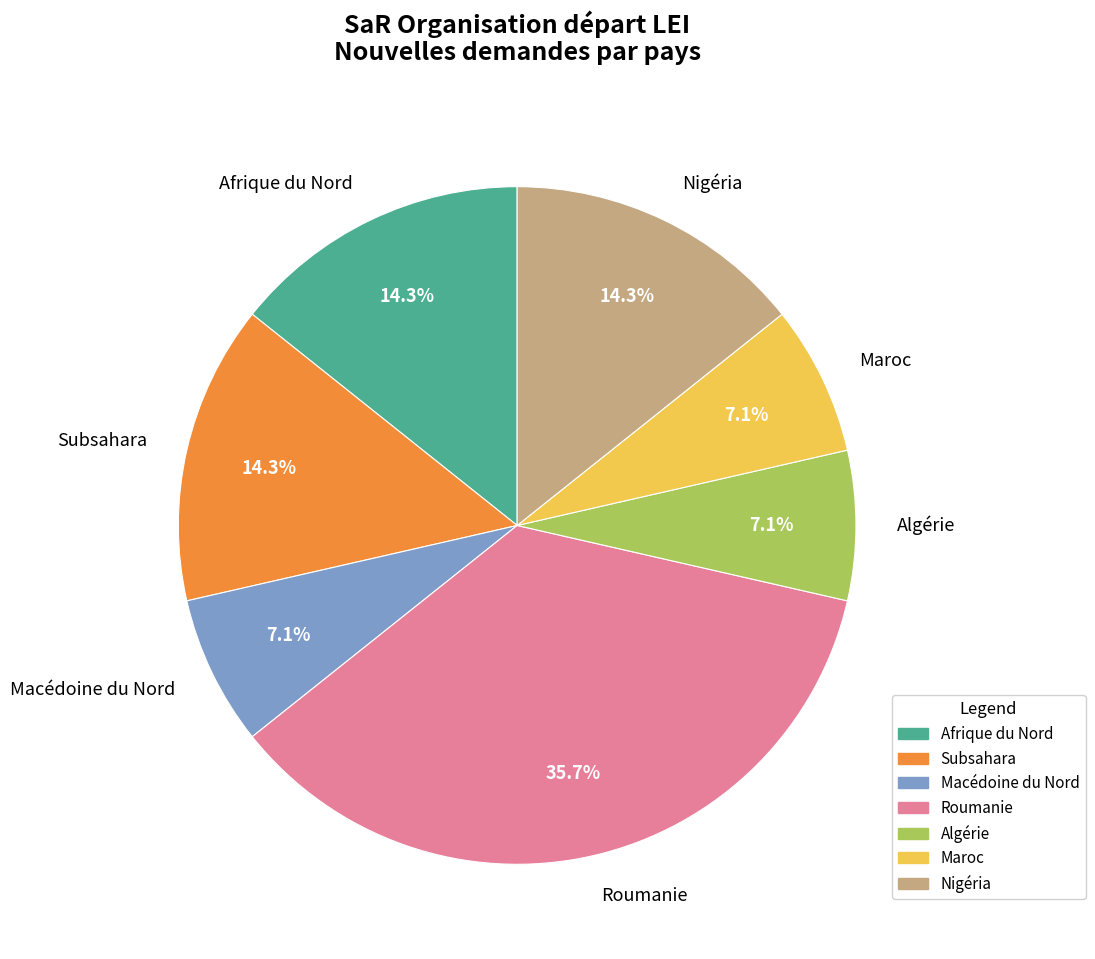

Count the number of slices in the pie.

7